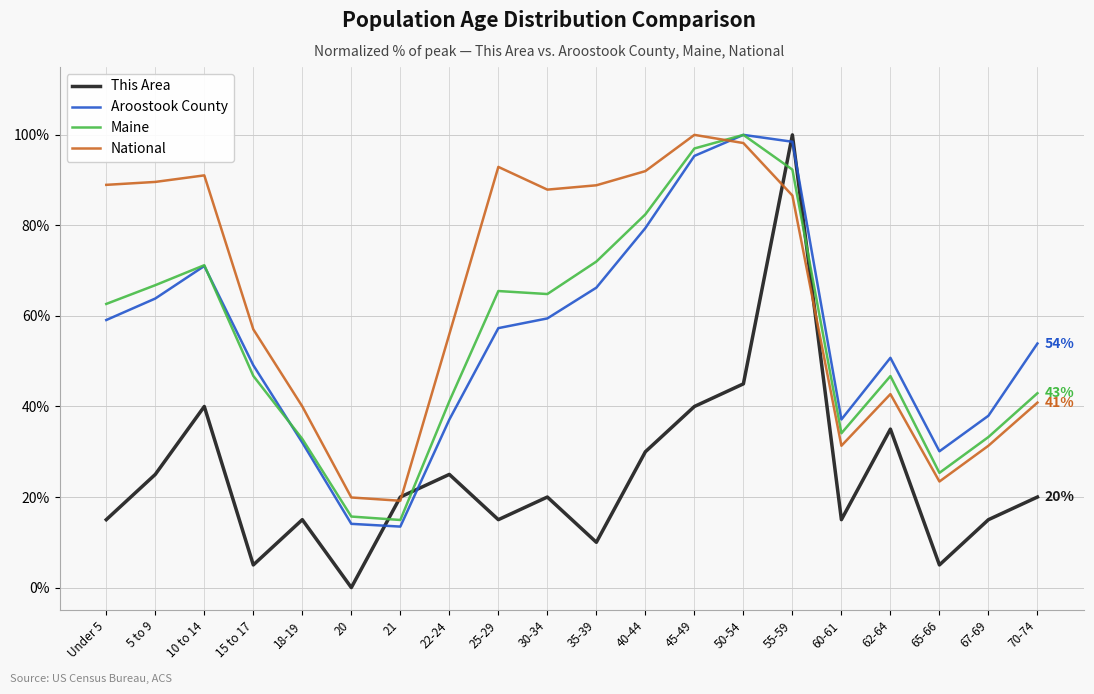

At which category does This Area reach its first local valley?

15 to 17